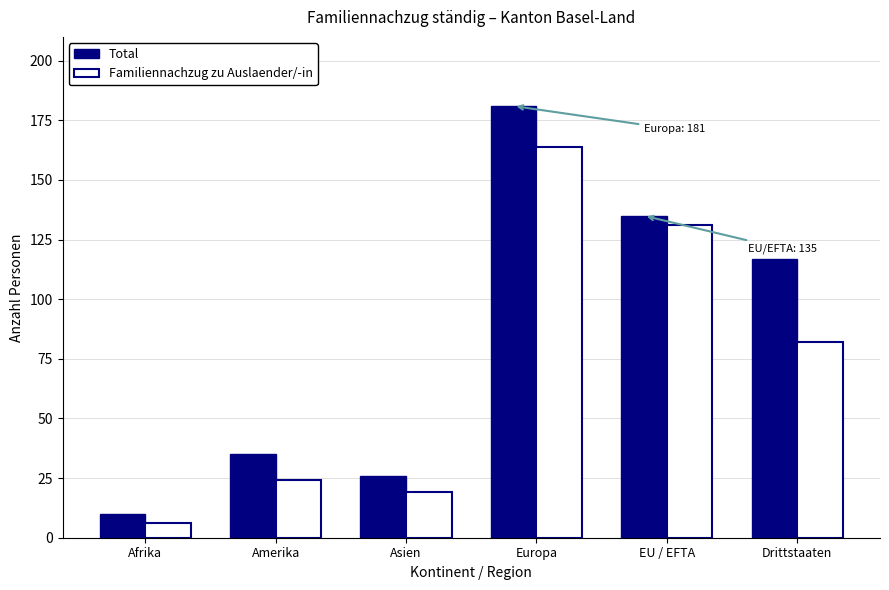

Which series has the largest range (max minus min)?

Total